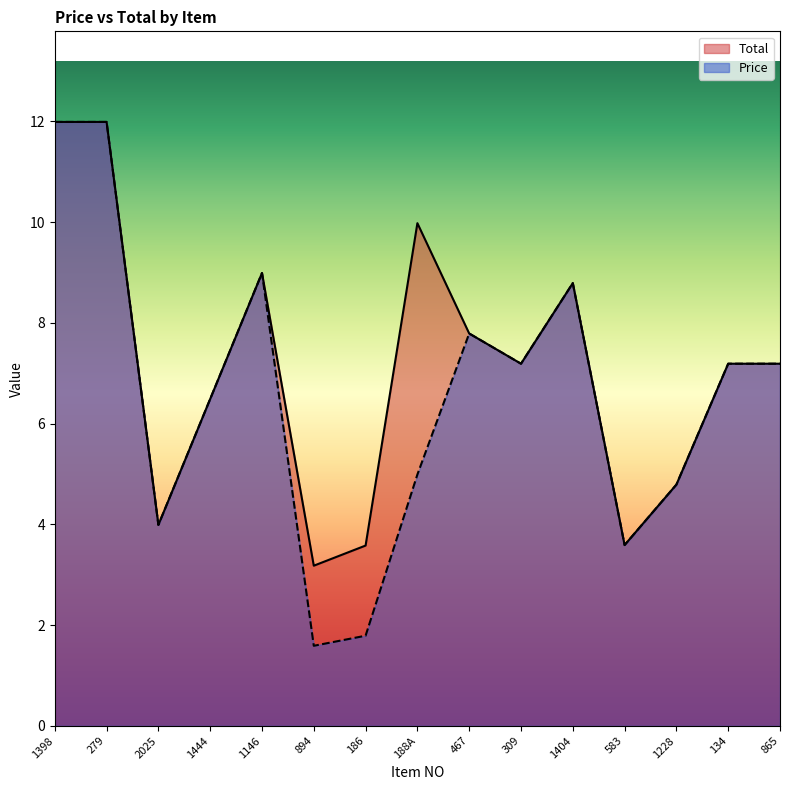

What position from the left is 309?

10